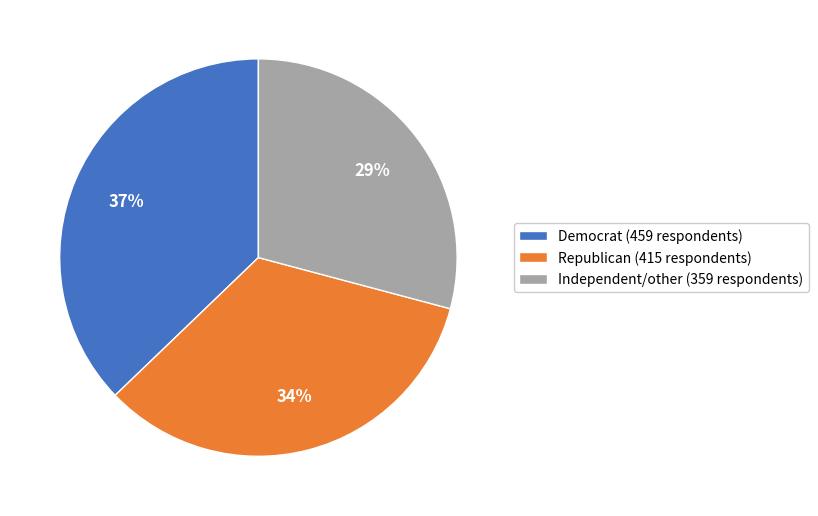

What is the smallest slice in the pie chart?

Independent/other